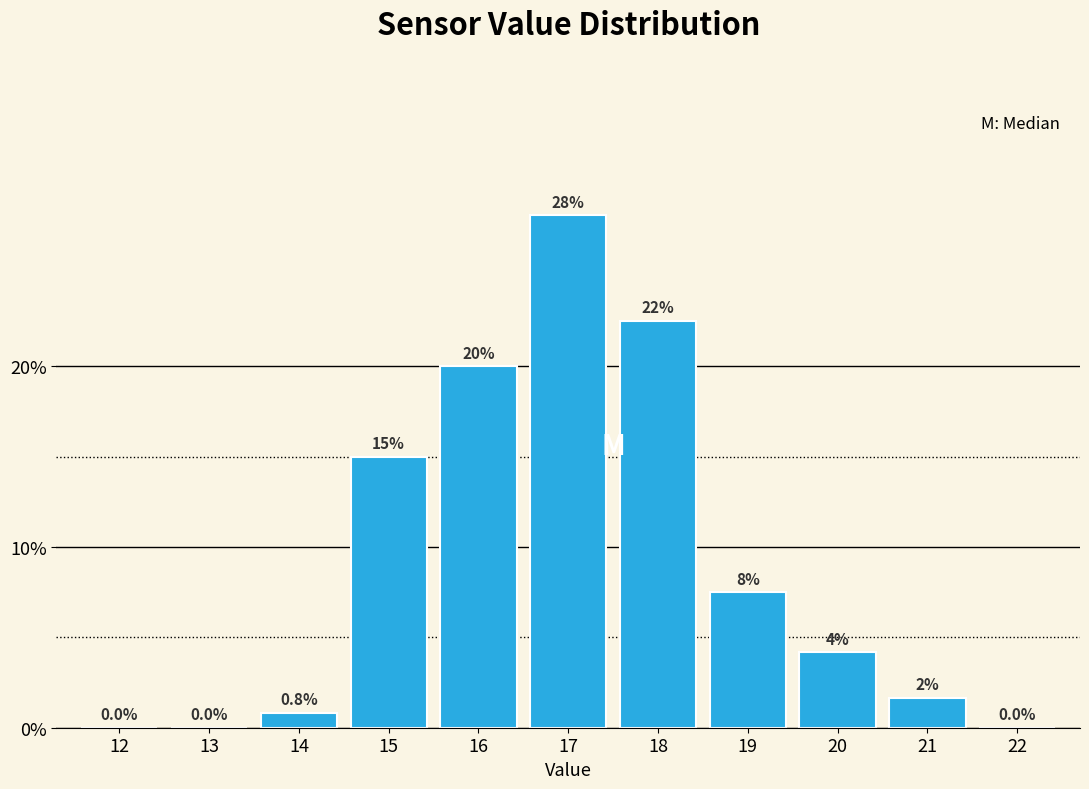

Which has a higher value, 14 or 12?

14